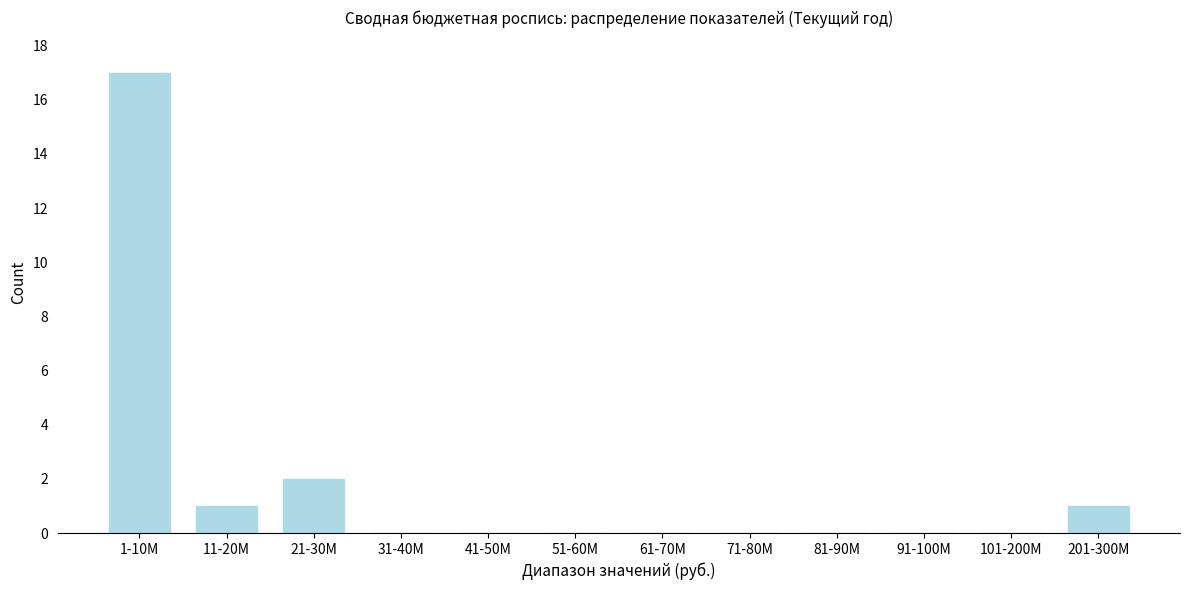

Reading right to left, extract all data points from this chart.

201-300M=1	101-200M=0	91-100M=0	81-90M=0	71-80M=0	61-70M=0	51-60M=0	41-50M=0	31-40M=0	21-30M=2	11-20M=1	1-10M=17